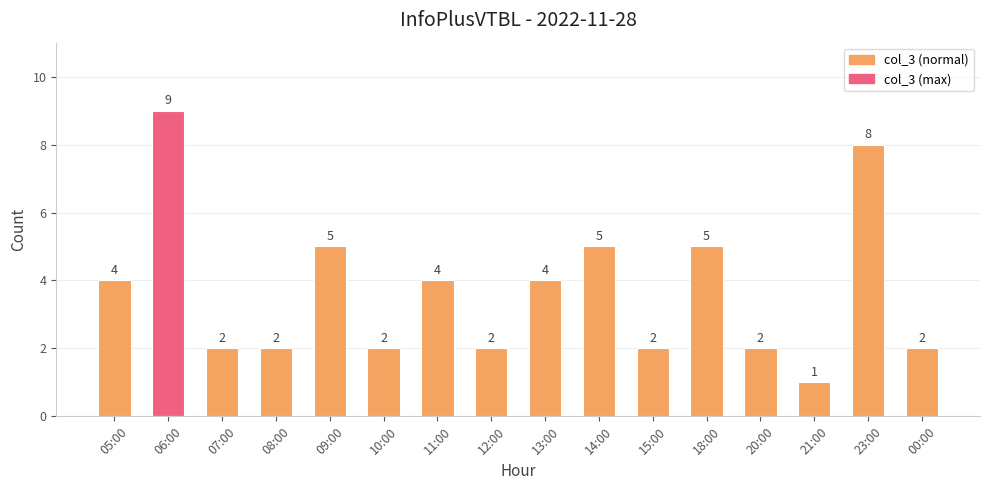

What is the sum of all values?

59